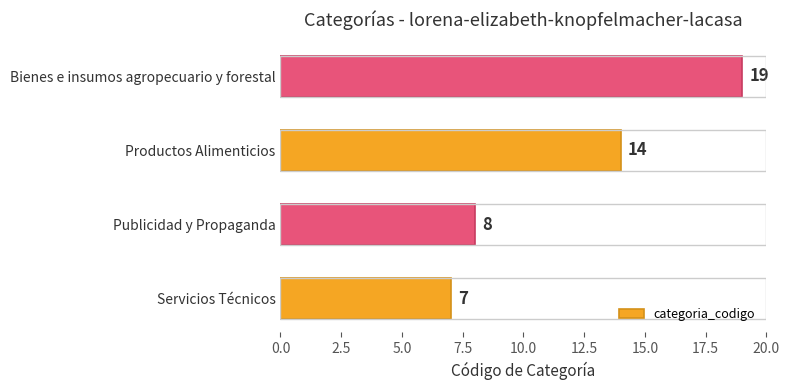

Rank the categories by value from highest to lowest.

Bienes e insumos agropecuario y forestal, Productos Alimenticios, Publicidad y Propaganda, Servicios Técnicos